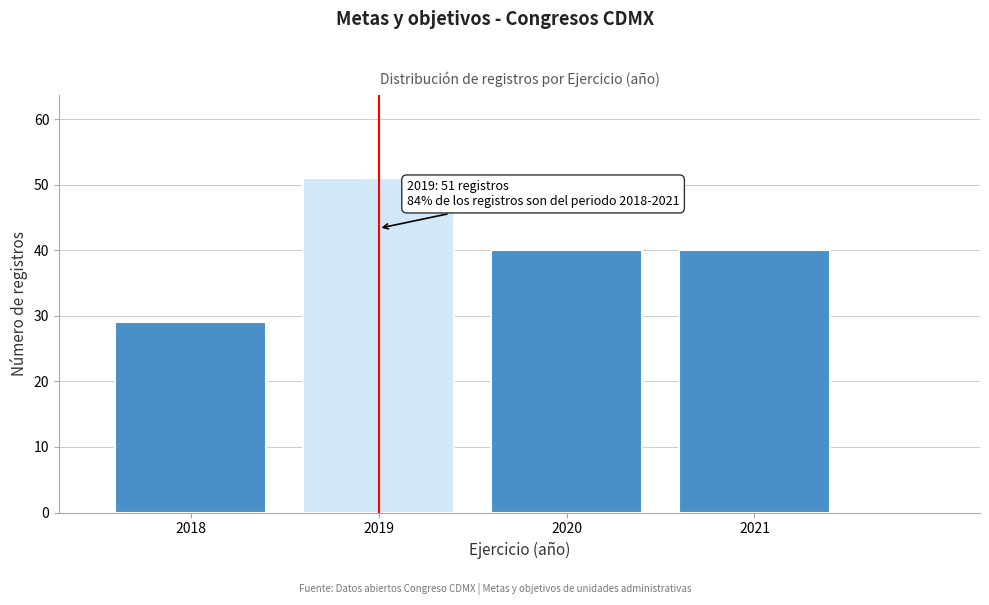

Reading left to right, transcribe all the data shown in this chart.

29	51	40	40